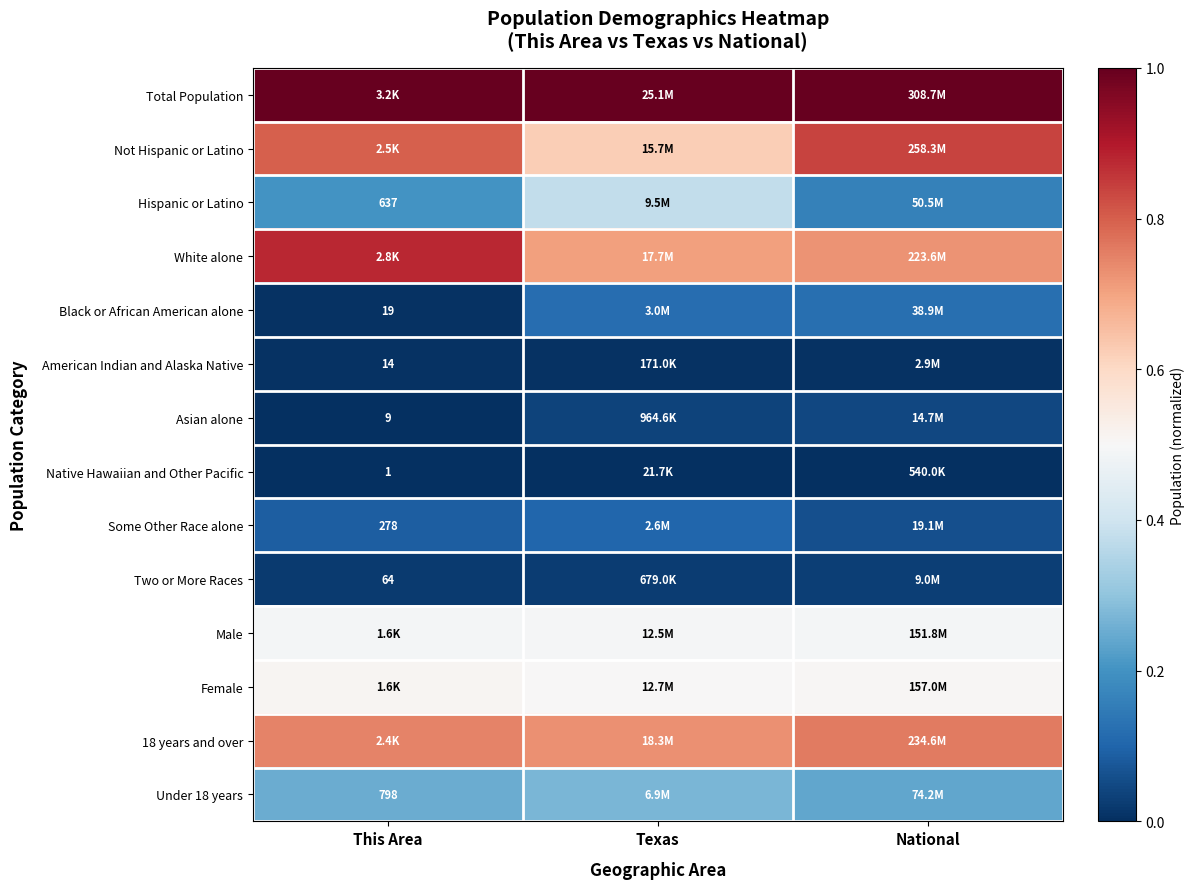

What is the difference between the maximum and minimum values in the Black or African American alone series?

0.1